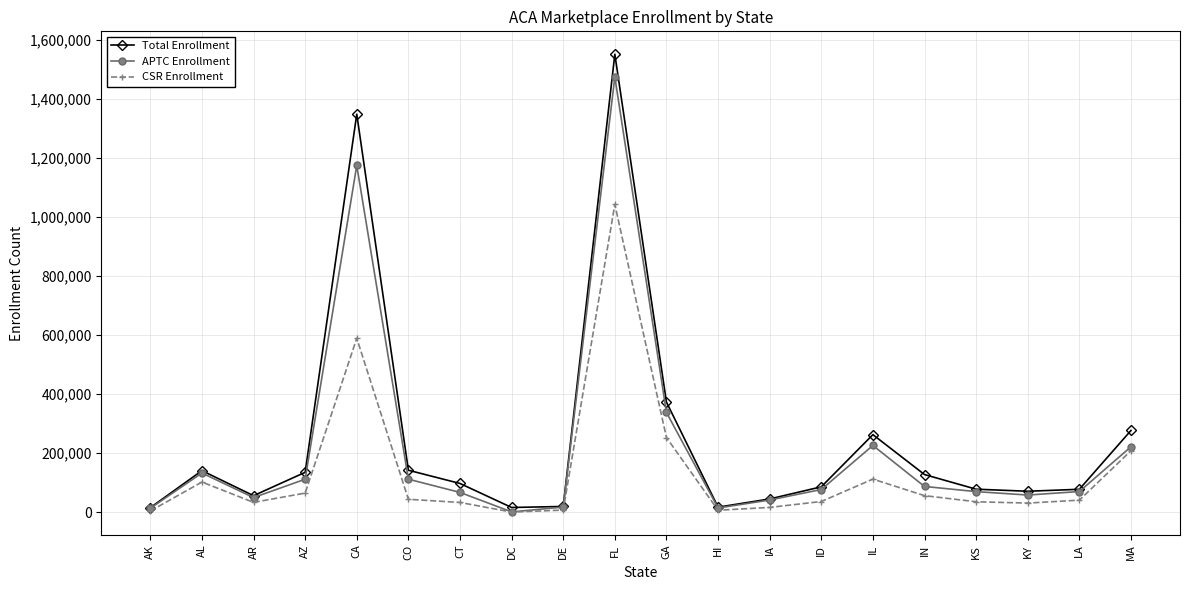

What is the maximum value for Total Enrollment?

1551765